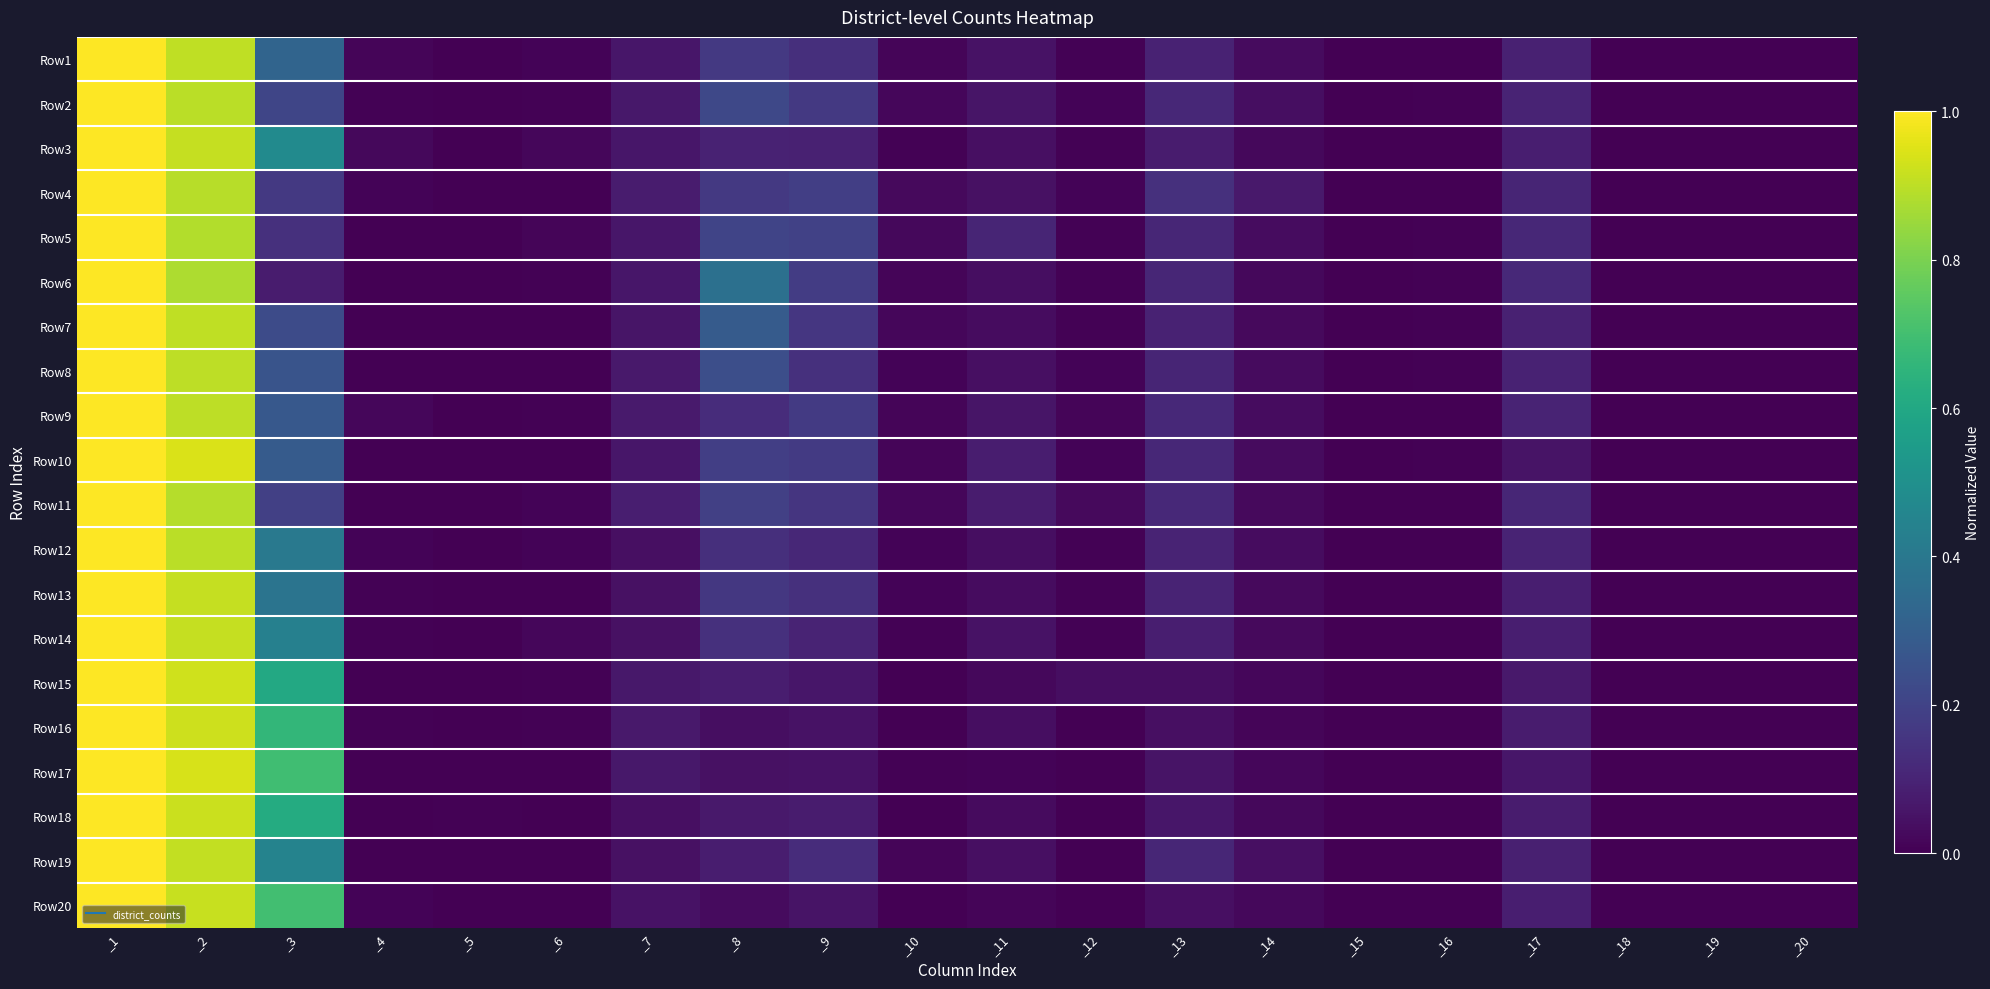

Reading left to right, extract all data points from this chart.

Row1: _1=1.0	_2=0.9	_3=0.3	_4=0.0	_5=0.0	_6=0.0	_7=0.1	_8=0.2	_9=0.1	_10=0.0	_11=0.0	_12=0.0	_13=0.1	_14=0.0	_15=0.0	_16=0.0	_17=0.1	_18=0.0	_19=0.0	_20=0.0
Row2: _1=1.0	_2=0.9	_3=0.2	_4=0.0	_5=0.0	_6=0.0	_7=0.1	_8=0.2	_9=0.2	_10=0.0	_11=0.1	_12=0.0	_13=0.1	_14=0.0	_15=0.0	_16=0.0	_17=0.1	_18=0.0	_19=0.0	_20=0.0
Row3: _1=1.0	_2=0.9	_3=0.5	_4=0.0	_5=0.0	_6=0.0	_7=0.1	_8=0.1	_9=0.1	_10=0.0	_11=0.0	_12=0.0	_13=0.1	_14=0.0	_15=0.0	_16=0.0	_17=0.1	_18=0.0	_19=0.0	_20=0.0
Row4: _1=1.0	_2=0.9	_3=0.2	_4=0.0	_5=0.0	_6=0.0	_7=0.1	_8=0.2	_9=0.2	_10=0.0	_11=0.0	_12=0.0	_13=0.1	_14=0.1	_15=0.0	_16=0.0	_17=0.1	_18=0.0	_19=0.0	_20=0.0
Row5: _1=1.0	_2=0.9	_3=0.1	_4=0.0	_5=0.0	_6=0.0	_7=0.1	_8=0.2	_9=0.2	_10=0.0	_11=0.1	_12=0.0	_13=0.1	_14=0.0	_15=0.0	_16=0.0	_17=0.1	_18=0.0	_19=0.0	_20=0.0
Row6: _1=1.0	_2=0.9	_3=0.1	_4=0.0	_5=0.0	_6=0.0	_7=0.1	_8=0.4	_9=0.2	_10=0.0	_11=0.0	_12=0.0	_13=0.1	_14=0.0	_15=0.0	_16=0.0	_17=0.1	_18=0.0	_19=0.0	_20=0.0
Row7: _1=1.0	_2=0.9	_3=0.2	_4=0.0	_5=0.0	_6=0.0	_7=0.1	_8=0.3	_9=0.2	_10=0.0	_11=0.0	_12=0.0	_13=0.1	_14=0.0	_15=0.0	_16=0.0	_17=0.1	_18=0.0	_19=0.0	_20=0.0
Row8: _1=1.0	_2=0.9	_3=0.3	_4=0.0	_5=0.0	_6=0.0	_7=0.1	_8=0.2	_9=0.1	_10=0.0	_11=0.0	_12=0.0	_13=0.1	_14=0.0	_15=0.0	_16=0.0	_17=0.1	_18=0.0	_19=0.0	_20=0.0
Row9: _1=1.0	_2=0.9	_3=0.3	_4=0.0	_5=0.0	_6=0.0	_7=0.1	_8=0.1	_9=0.2	_10=0.0	_11=0.1	_12=0.0	_13=0.1	_14=0.0	_15=0.0	_16=0.0	_17=0.1	_18=0.0	_19=0.0	_20=0.0
Row10: _1=1.0	_2=0.9	_3=0.3	_4=0.0	_5=0.0	_6=0.0	_7=0.1	_8=0.2	_9=0.2	_10=0.0	_11=0.1	_12=0.0	_13=0.1	_14=0.0	_15=0.0	_16=0.0	_17=0.1	_18=0.0	_19=0.0	_20=0.0
Row11: _1=1.0	_2=0.9	_3=0.2	_4=0.0	_5=0.0	_6=0.0	_7=0.1	_8=0.2	_9=0.2	_10=0.0	_11=0.1	_12=0.0	_13=0.1	_14=0.0	_15=0.0	_16=0.0	_17=0.1	_18=0.0	_19=0.0	_20=0.0
Row12: _1=1.0	_2=0.9	_3=0.4	_4=0.0	_5=0.0	_6=0.0	_7=0.0	_8=0.1	_9=0.1	_10=0.0	_11=0.0	_12=0.0	_13=0.1	_14=0.0	_15=0.0	_16=0.0	_17=0.1	_18=0.0	_19=0.0	_20=0.0
Row13: _1=1.0	_2=0.9	_3=0.4	_4=0.0	_5=0.0	_6=0.0	_7=0.0	_8=0.2	_9=0.1	_10=0.0	_11=0.0	_12=0.0	_13=0.1	_14=0.0	_15=0.0	_16=0.0	_17=0.1	_18=0.0	_19=0.0	_20=0.0
Row14: _1=1.0	_2=0.9	_3=0.4	_4=0.0	_5=0.0	_6=0.0	_7=0.0	_8=0.1	_9=0.1	_10=0.0	_11=0.0	_12=0.0	_13=0.1	_14=0.0	_15=0.0	_16=0.0	_17=0.1	_18=0.0	_19=0.0	_20=0.0
Row15: _1=1.0	_2=0.9	_3=0.6	_4=0.0	_5=0.0	_6=0.0	_7=0.1	_8=0.1	_9=0.1	_10=0.0	_11=0.0	_12=0.0	_13=0.0	_14=0.0	_15=0.0	_16=0.0	_17=0.1	_18=0.0	_19=0.0	_20=0.0
Row16: _1=1.0	_2=0.9	_3=0.7	_4=0.0	_5=0.0	_6=0.0	_7=0.1	_8=0.0	_9=0.0	_10=0.0	_11=0.0	_12=0.0	_13=0.0	_14=0.0	_15=0.0	_16=0.0	_17=0.1	_18=0.0	_19=0.0	_20=0.0
Row17: _1=1.0	_2=0.9	_3=0.7	_4=0.0	_5=0.0	_6=0.0	_7=0.1	_8=0.0	_9=0.0	_10=0.0	_11=0.0	_12=0.0	_13=0.1	_14=0.0	_15=0.0	_16=0.0	_17=0.1	_18=0.0	_19=0.0	_20=0.0
Row18: _1=1.0	_2=0.9	_3=0.6	_4=0.0	_5=0.0	_6=0.0	_7=0.0	_8=0.1	_9=0.1	_10=0.0	_11=0.0	_12=0.0	_13=0.1	_14=0.0	_15=0.0	_16=0.0	_17=0.1	_18=0.0	_19=0.0	_20=0.0
Row19: _1=1.0	_2=0.9	_3=0.4	_4=0.0	_5=0.0	_6=0.0	_7=0.0	_8=0.1	_9=0.1	_10=0.0	_11=0.0	_12=0.0	_13=0.1	_14=0.0	_15=0.0	_16=0.0	_17=0.1	_18=0.0	_19=0.0	_20=0.0
Row20: _1=1.0	_2=0.9	_3=0.7	_4=0.0	_5=0.0	_6=0.0	_7=0.0	_8=0.0	_9=0.1	_10=0.0	_11=0.0	_12=0.0	_13=0.0	_14=0.0	_15=0.0	_16=0.0	_17=0.1	_18=0.0	_19=0.0	_20=0.0